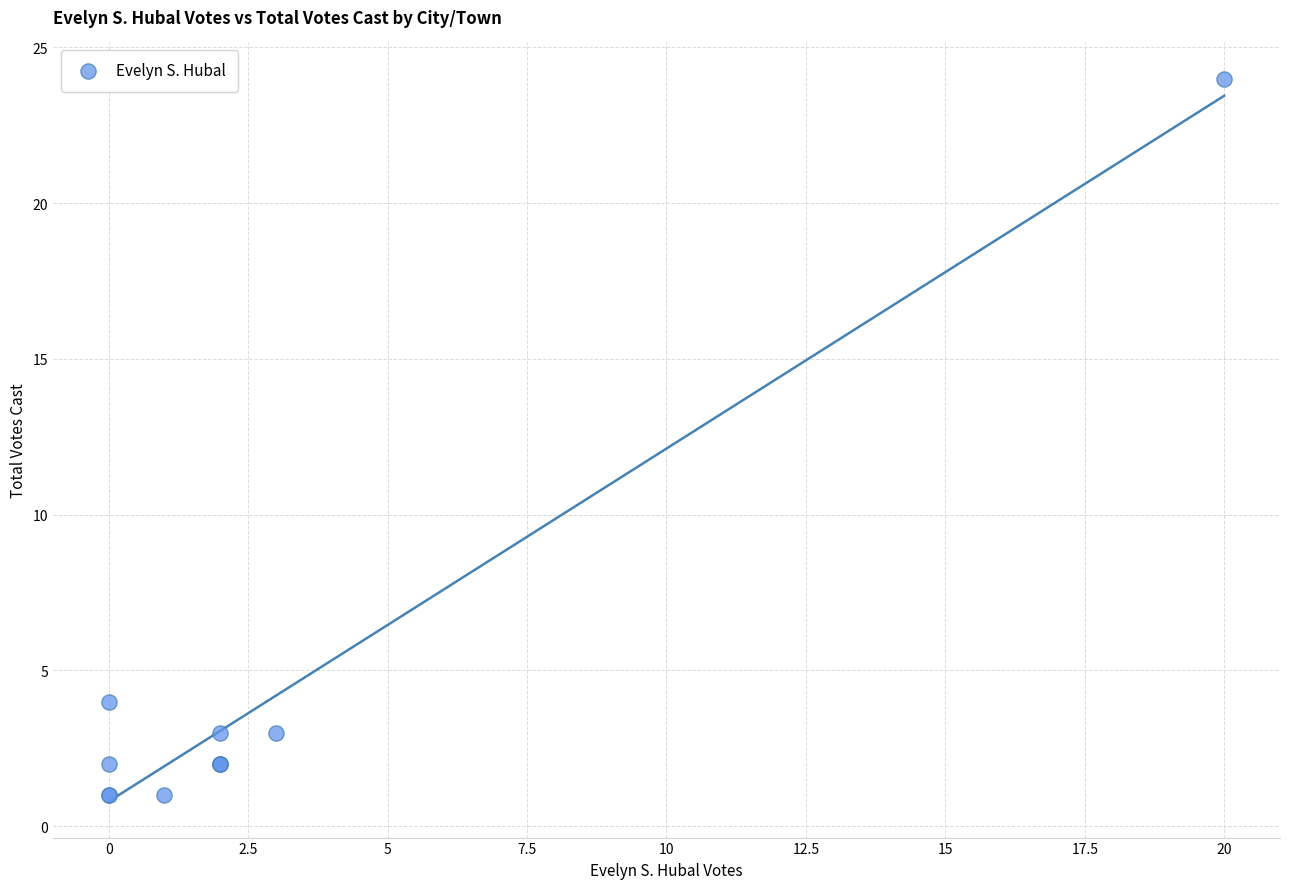

What Y value in the scatter plot is closest to 12?

4